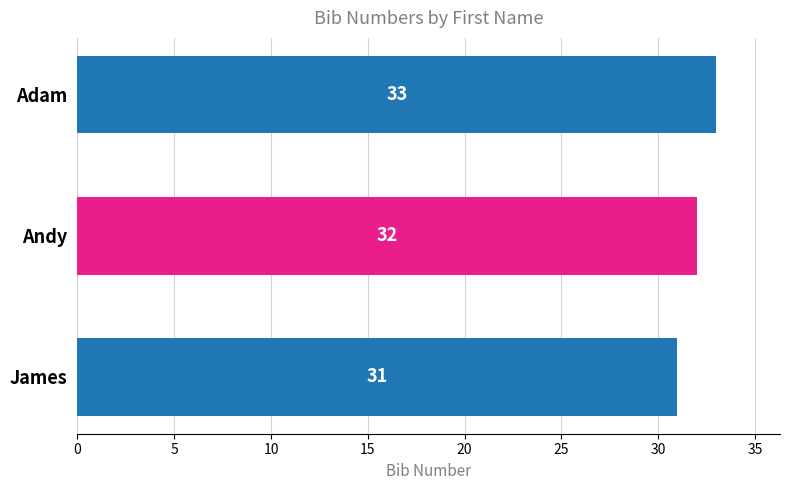

What is the difference between the maximum and minimum values?

2